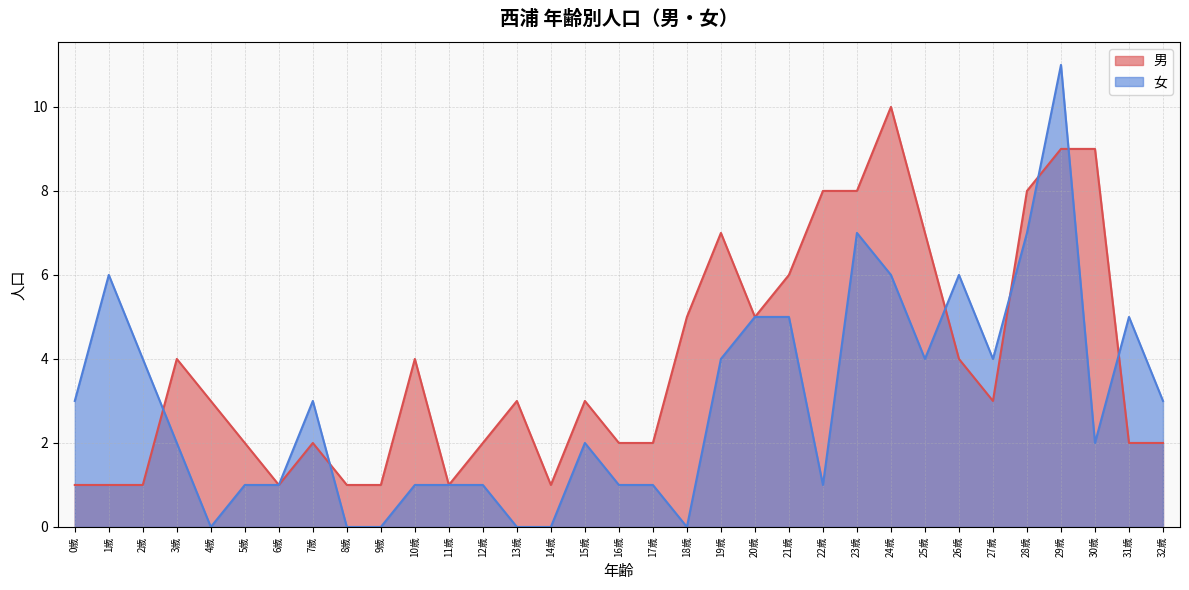

Is the value of 男 at 20歳 greater than the value of 女 at 28歳?

No